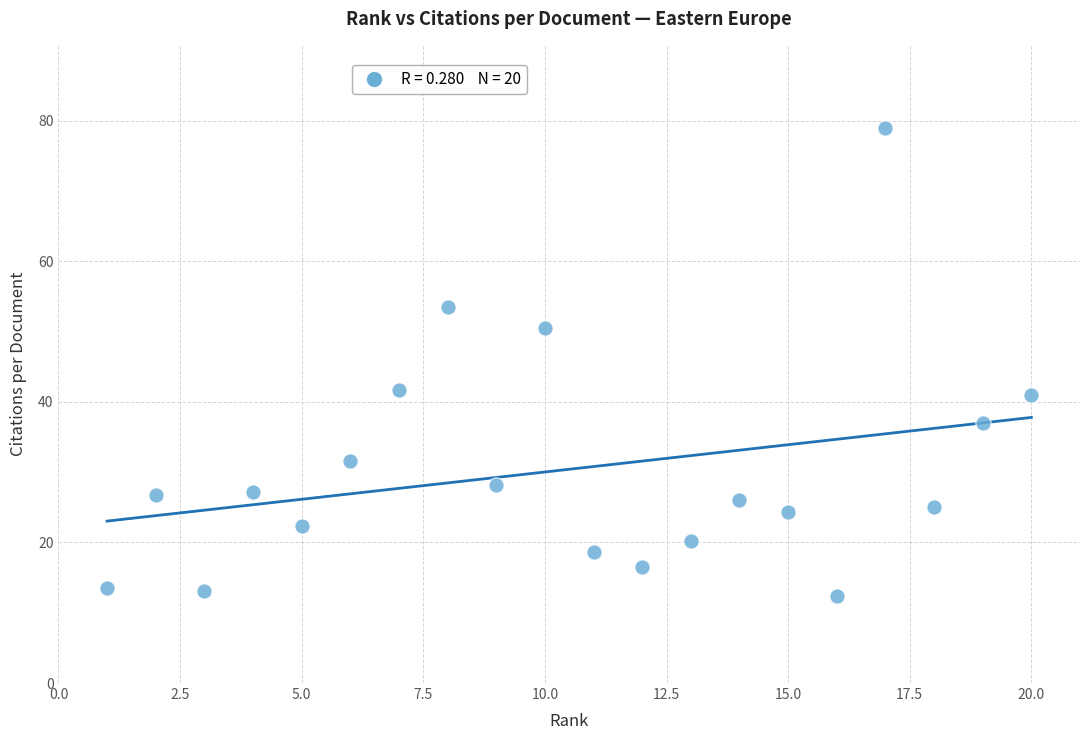

What is the range of Y values (max minus min)?

66.7